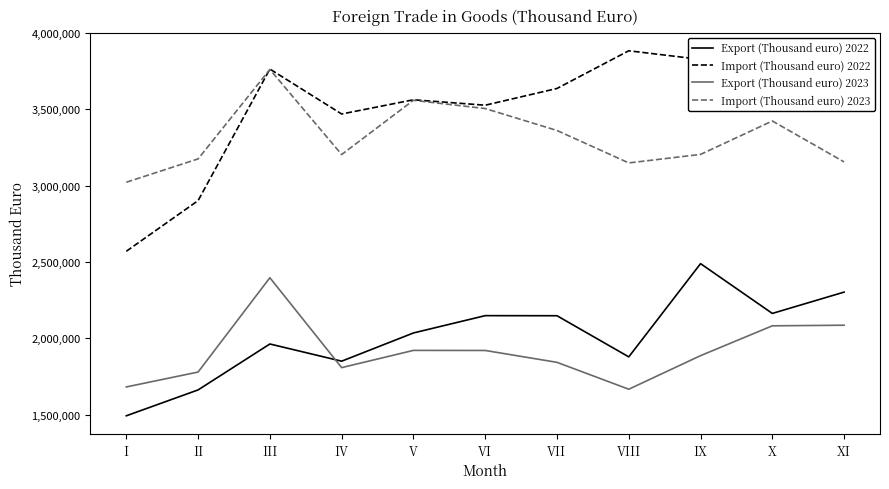

What is the difference between the second highest and minimum values in the Export (Thousand euro) 2023 series?

418840